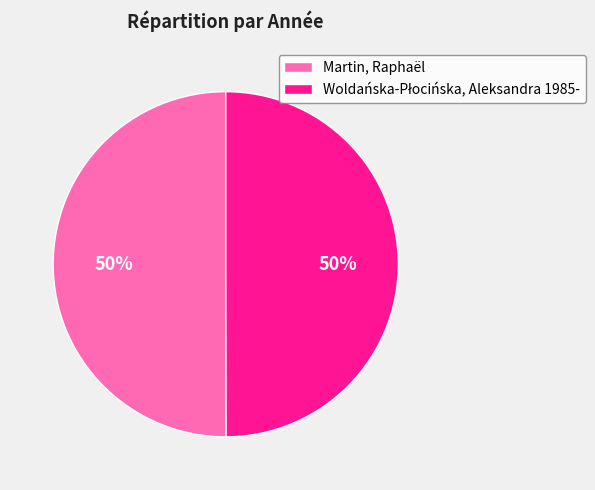

To the nearest percent, what is the average slice percentage?

50%